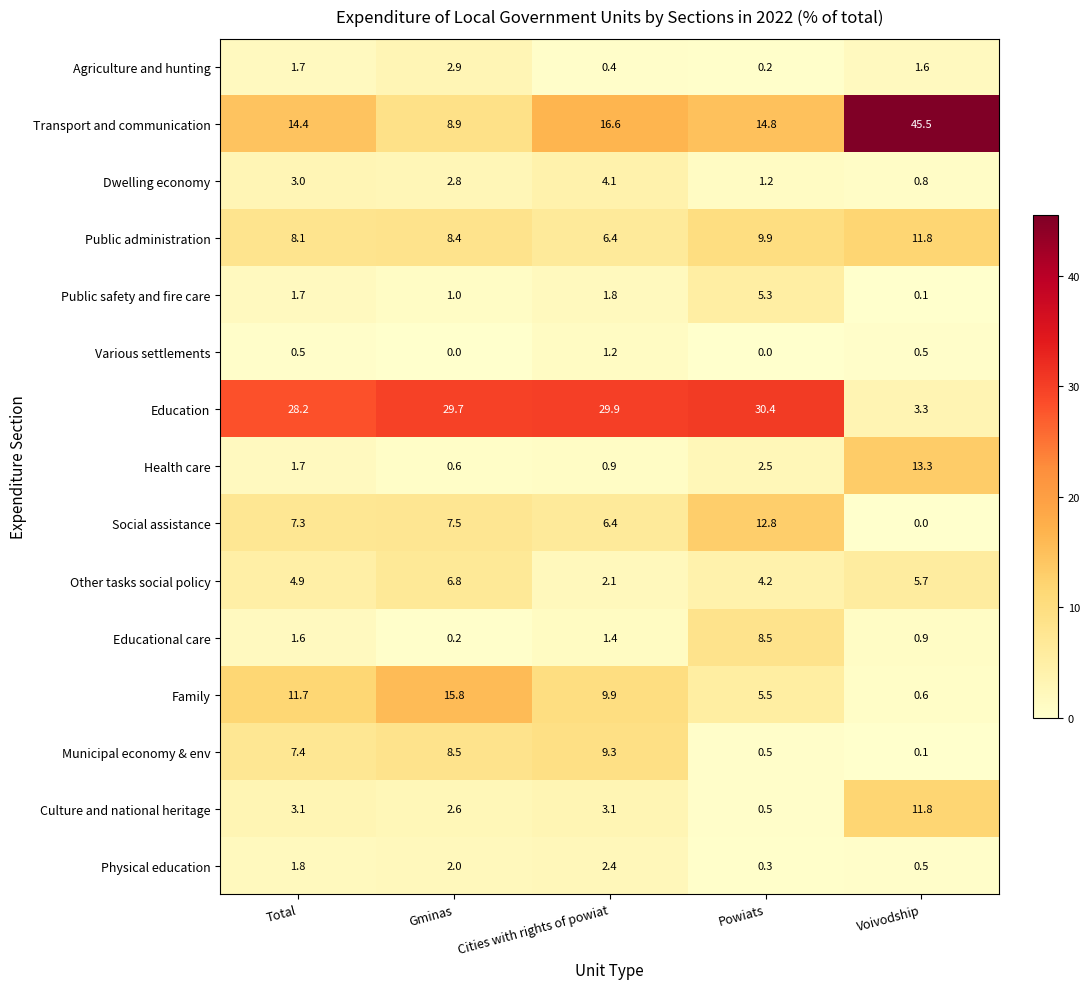

What is the maximum value for Agriculture and hunting?

2.9